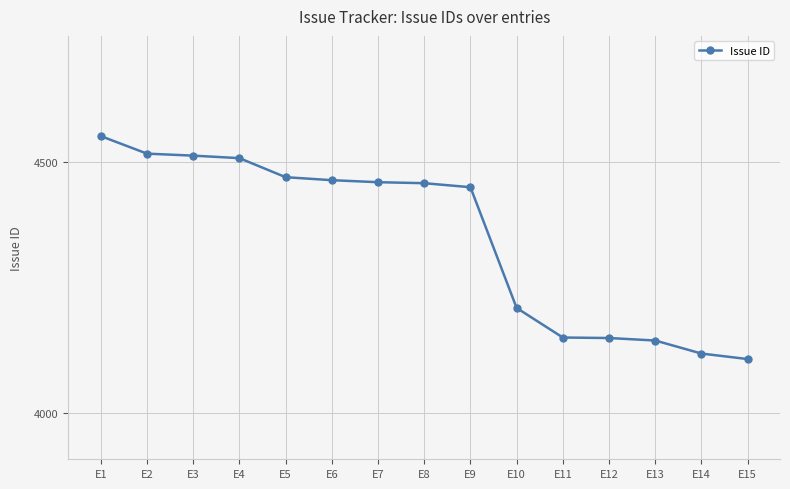

Read the value at E1, to the nearest 5.

4550